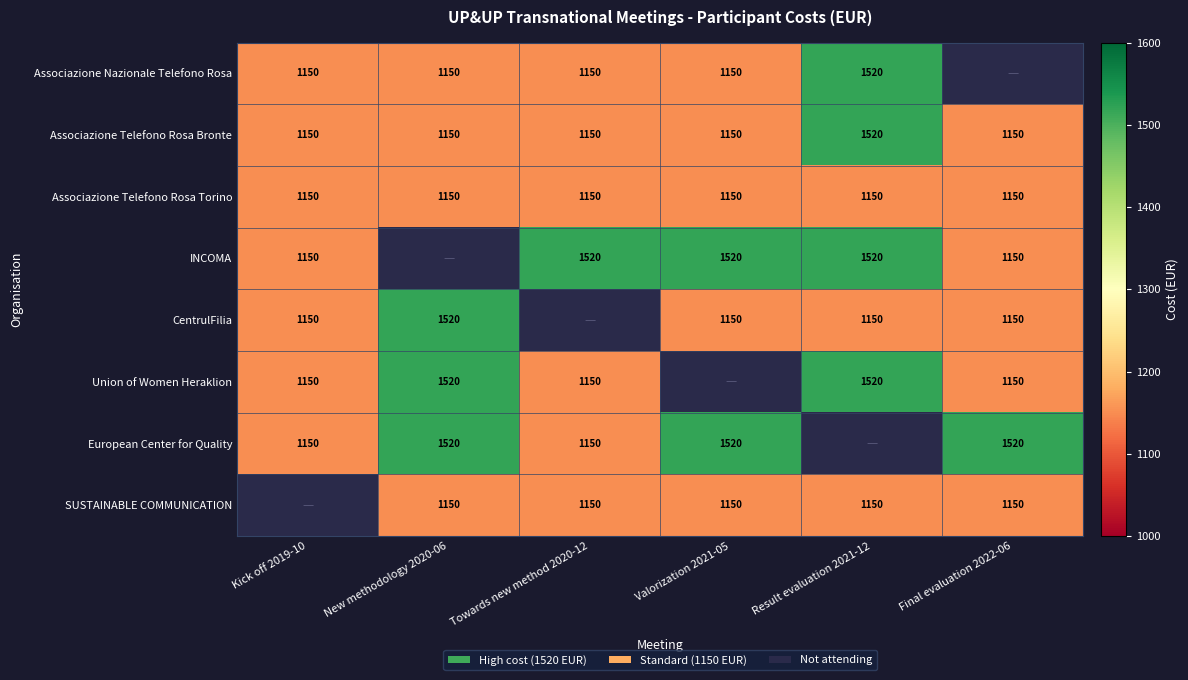

At how many categories does at least one series exceed 1200?

5